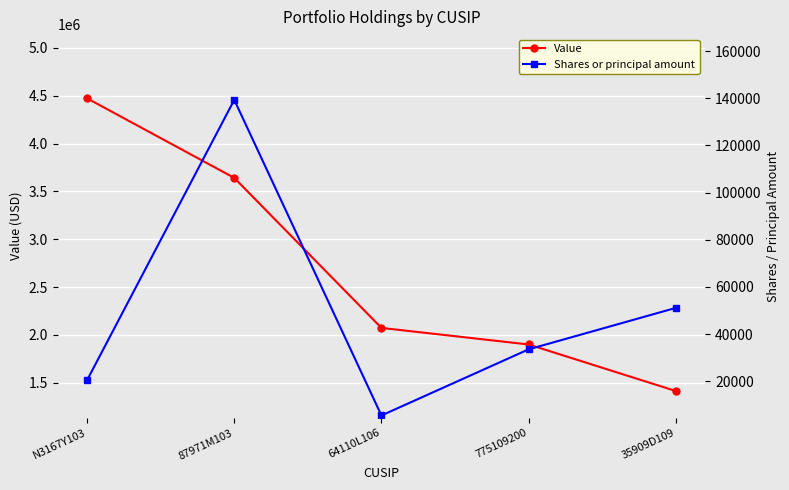

What are all the series names shown in the legend?

Value, Shares or principal amount